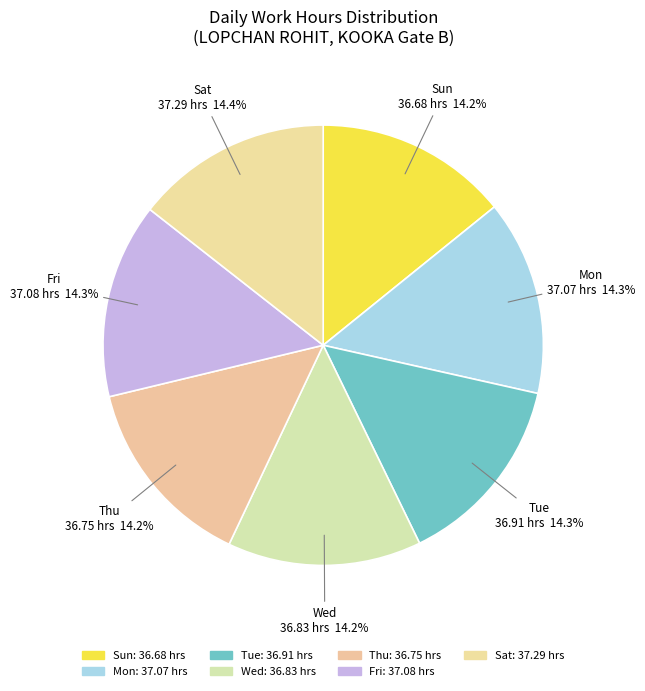

How many slices are in this pie chart?

7